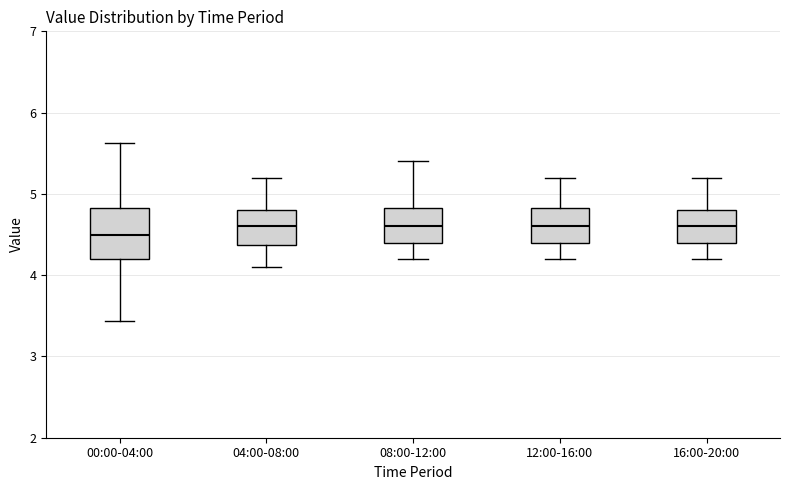

Reading left to right, transcribe this box plot: for each box, give where its median line is, the range the box spans, and where its two whiskers end, as read against the y-axis. The values are not printed on the chart, so give them approximately, as read against the axis.

00:00-04:00: median 4.5, box 4.2 to 4.8, whiskers 3.4 to 5.6
04:00-08:00: median 4.6, box 4.4 to 4.8, whiskers 4.1 to 5.2
08:00-12:00: median 4.6, box 4.4 to 4.8, whiskers 4.2 to 5.4
12:00-16:00: median 4.6, box 4.4 to 4.8, whiskers 4.2 to 5.2
16:00-20:00: median 4.6, box 4.4 to 4.8, whiskers 4.2 to 5.2